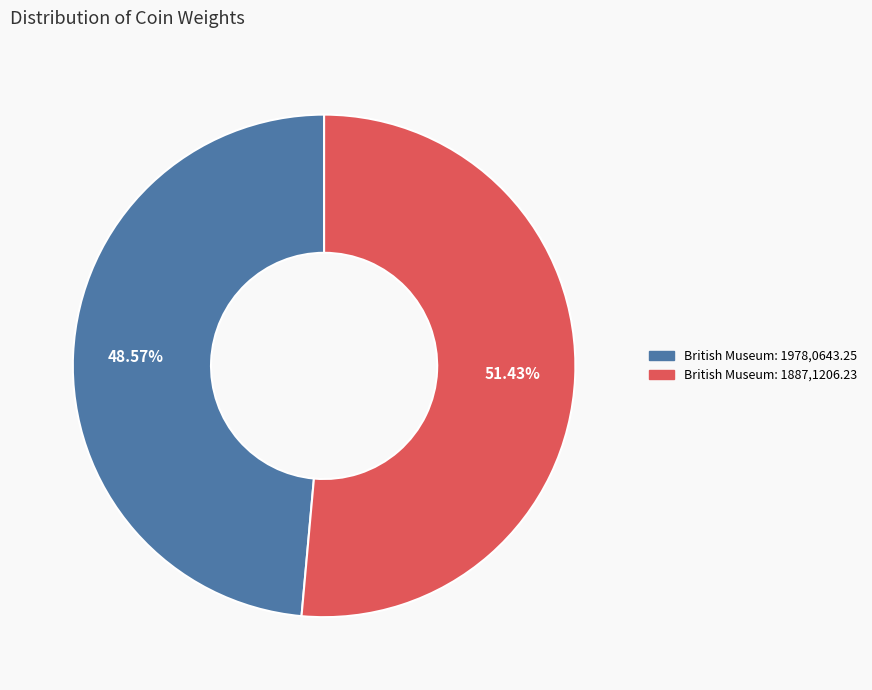

To the nearest percent, what portion does British Museum: 1887,1206.23 represent?

51%